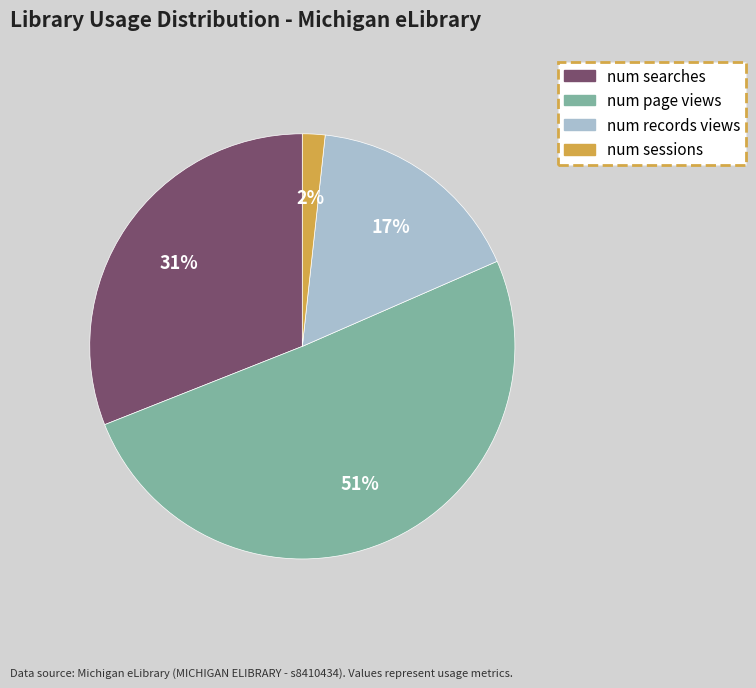

What is the smallest slice in the pie chart?

num sessions